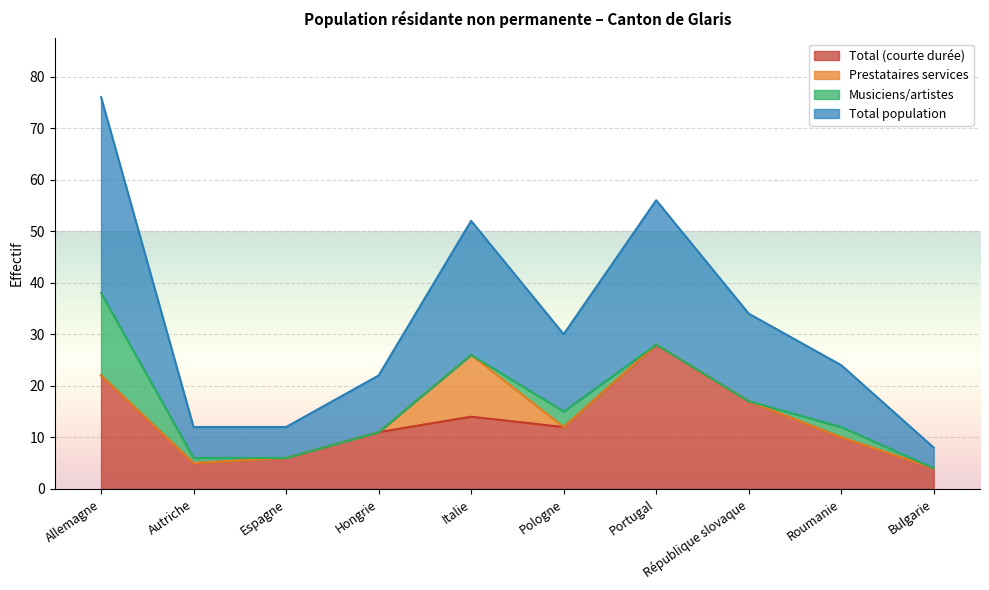

What is the maximum value for Total (courte durée)?

28